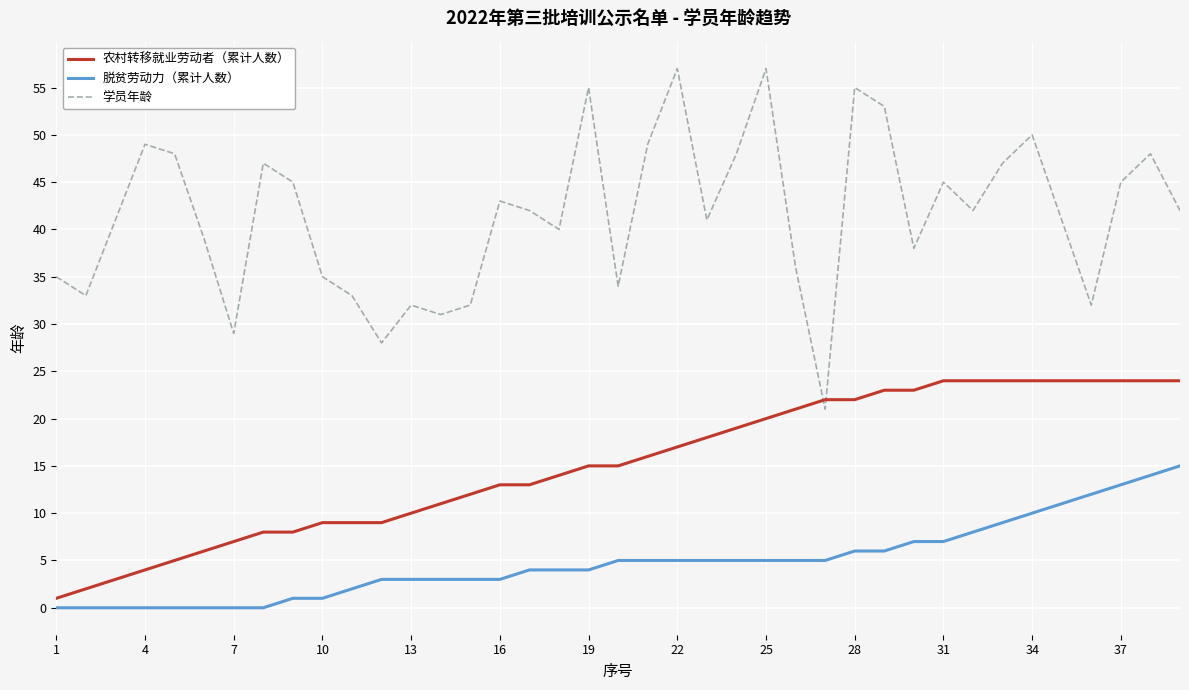

Which series has the largest total across all categories?

学员年龄